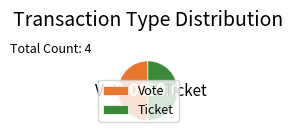

What is the ratio of the value at Ticket to the value at Vote?

1.0